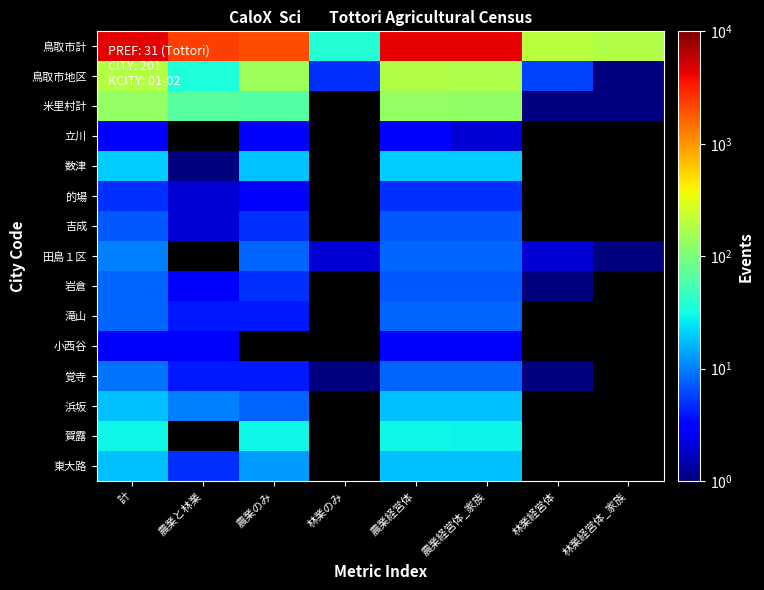

What is the spread (max minus min) of values at 農業経営体_家族?

4222.0